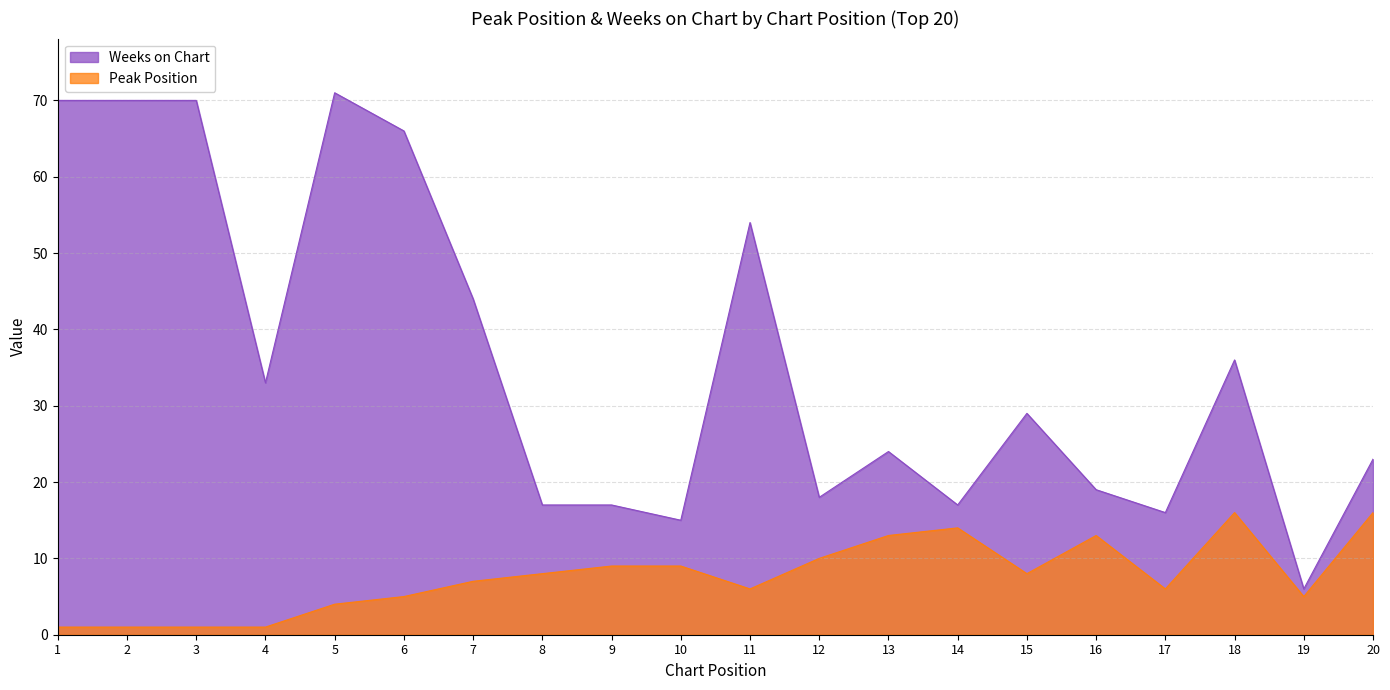

How many interior local peaks does the Weeks on Chart series have?

5